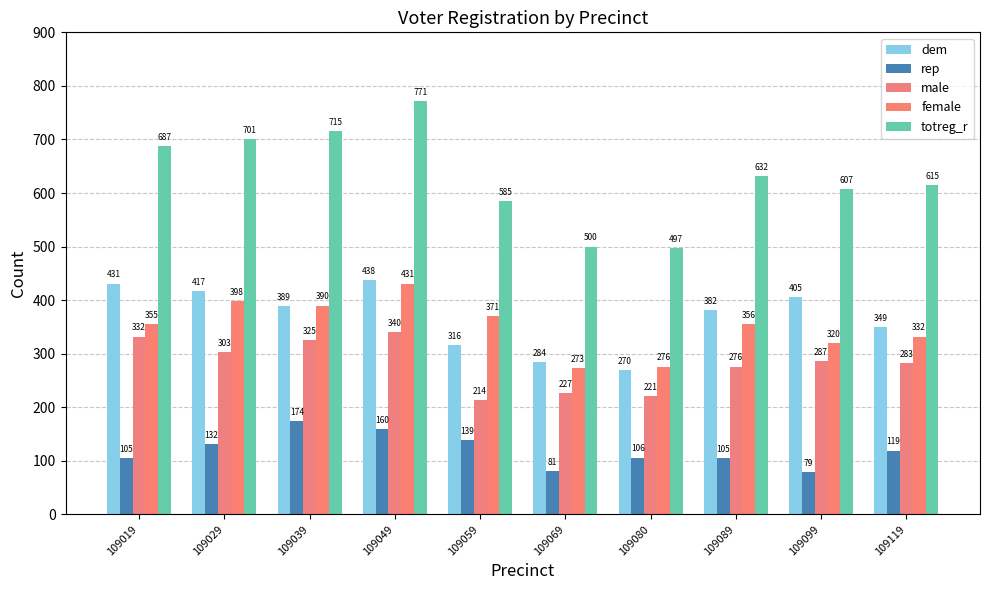

The value of totreg_r at 109019 is 896. True or false?

False